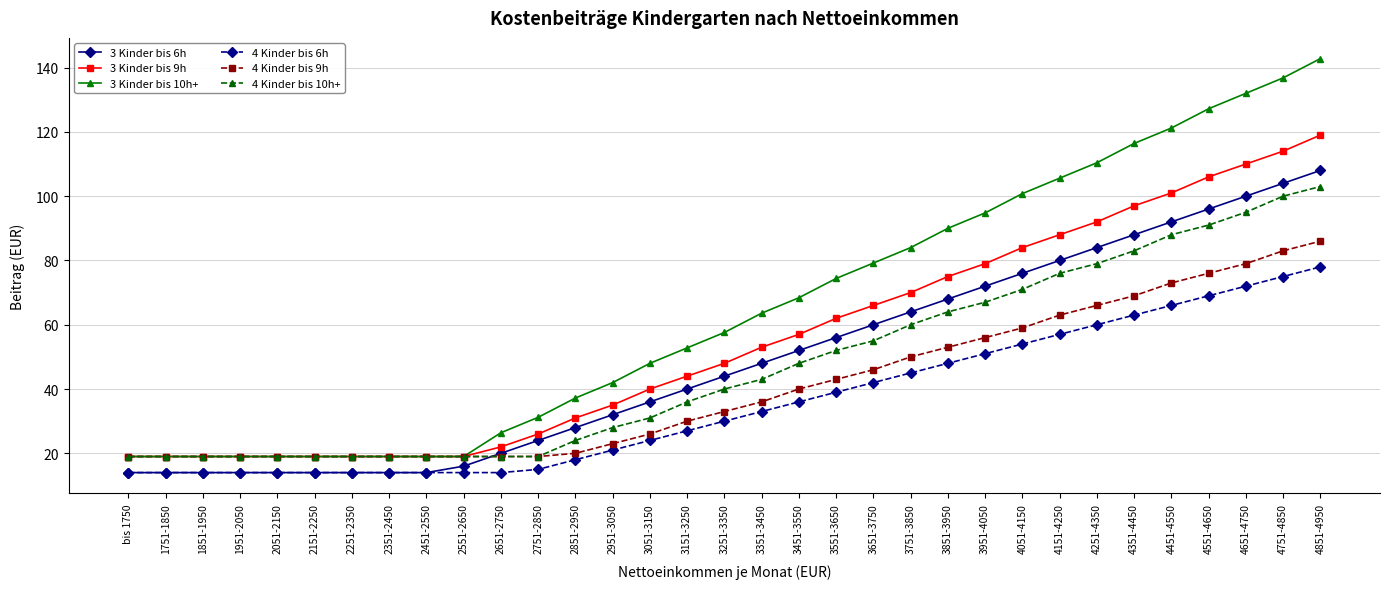

The value of 4 Kinder bis 9h at 1751-1850 is 11.2. True or false?

False